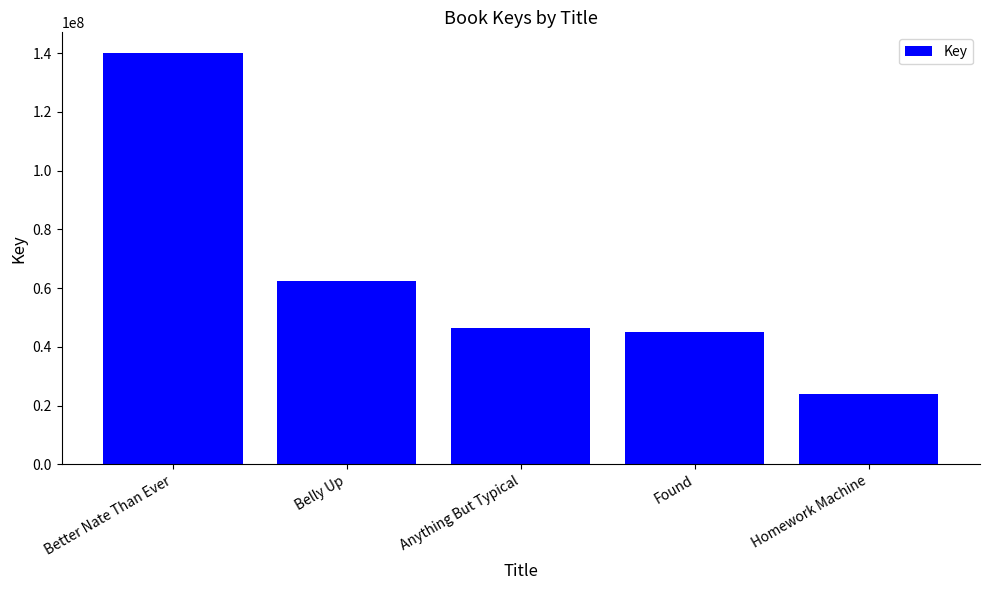

Are the bars grouped side by side (vs. stacked)?

No